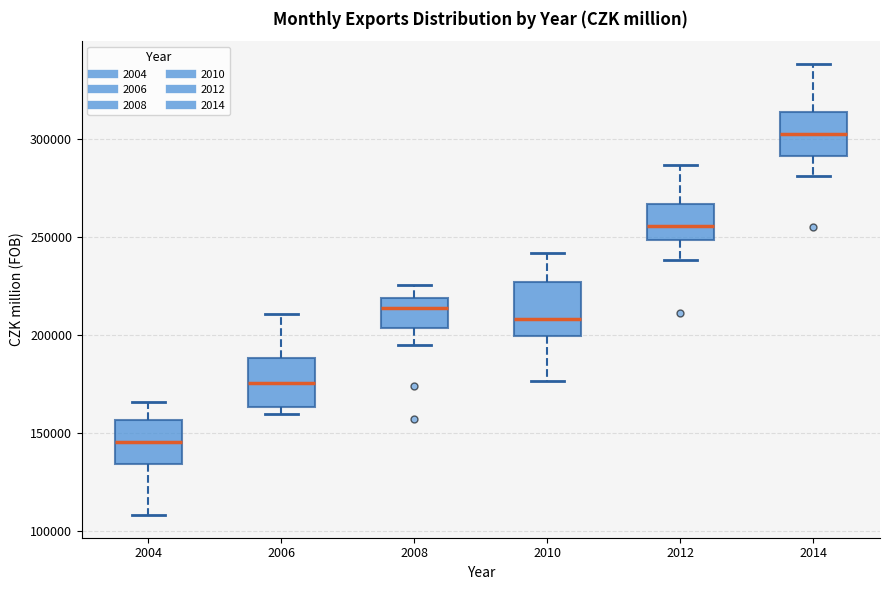

Reading left to right, read every box against the y-axis: the position of its median line, the range the box covers, and the ends of its whiskers. The values are not printed on the chart, so give them approximately, as read against the axis.

2004: median 145000, box 135000 to 155000, whiskers 110000 to 165000
2006: median 175000, box 165000 to 190000, whiskers 160000 to 210000
2008: median 215000, box 205000 to 220000, whiskers 195000 to 225000
2010: median 210000, box 200000 to 225000, whiskers 175000 to 240000
2012: median 255000, box 250000 to 265000, whiskers 240000 to 285000
2014: median 300000, box 290000 to 315000, whiskers 280000 to 340000